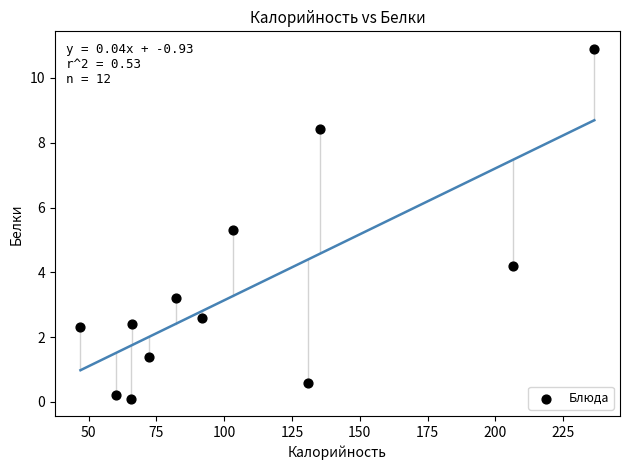

What Y value in the scatter plot is closest to 5?

5.3